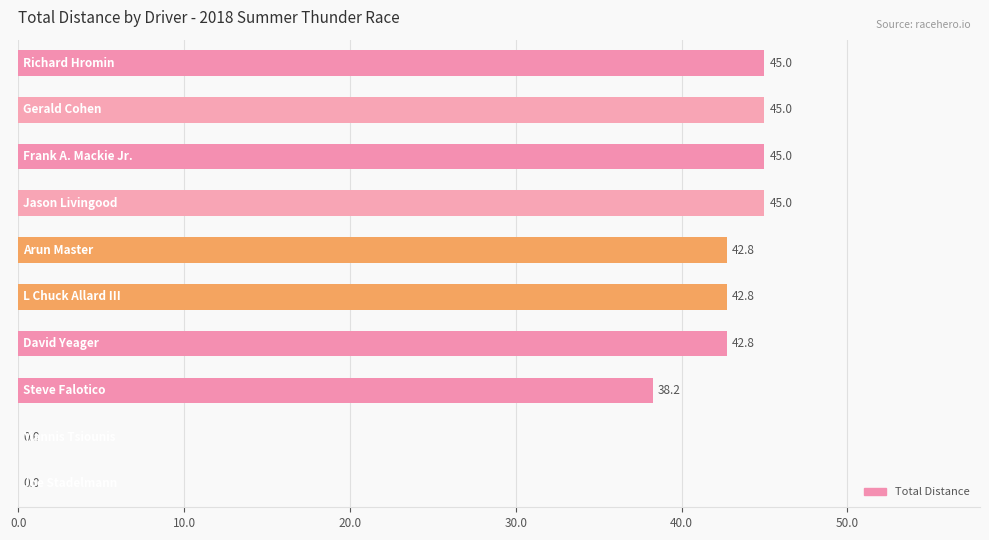

What is the greatest value displayed?

45.0